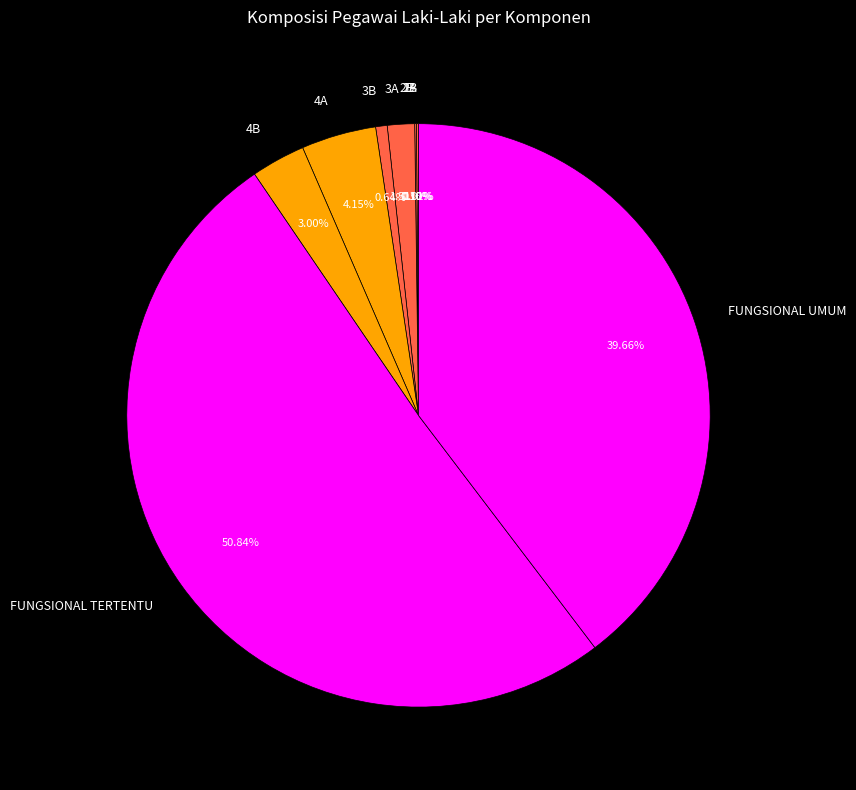

Which slice is the largest?

FUNGSIONAL TERTENTU